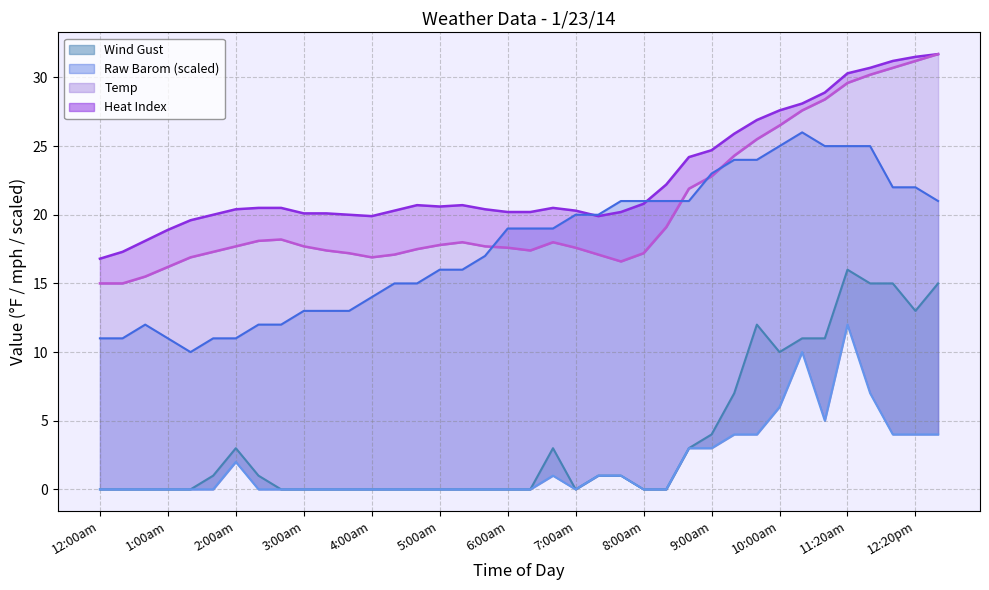

True or false: Wind Gust and Temp intersect in this chart.

False